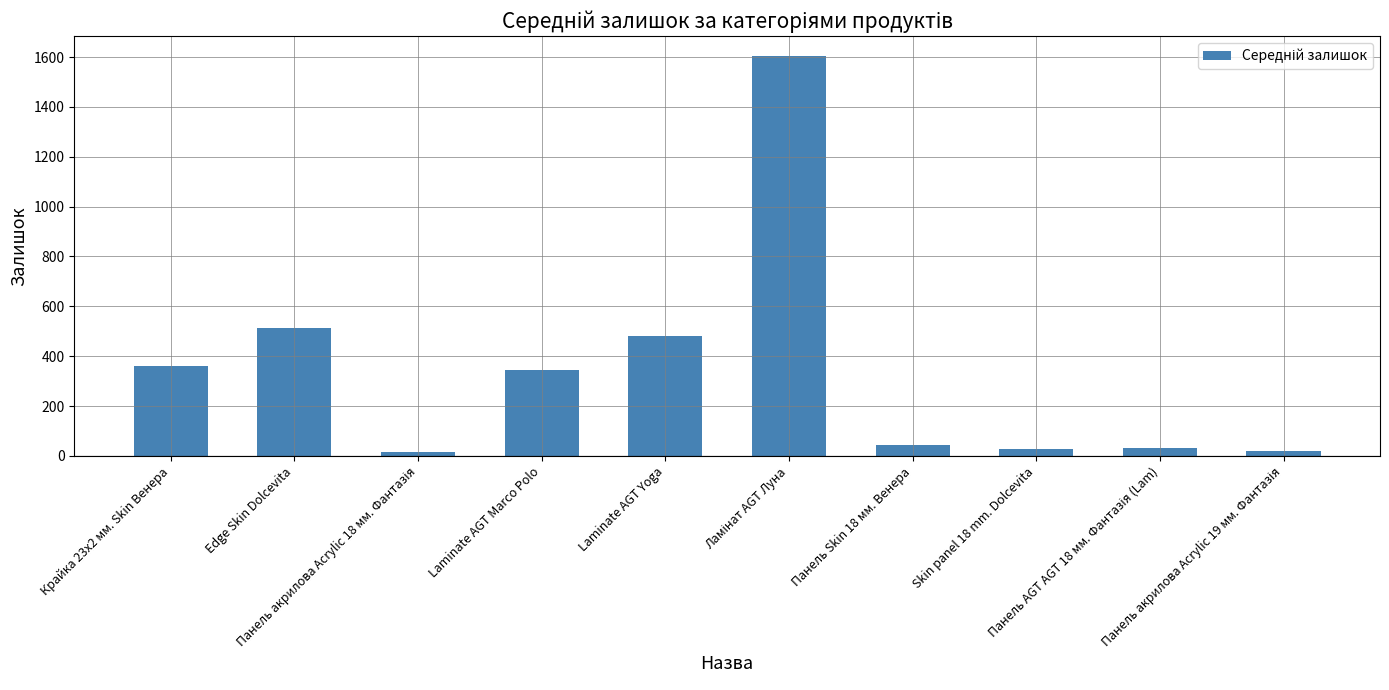

What is the value of the 1st bar from the left?

360.0